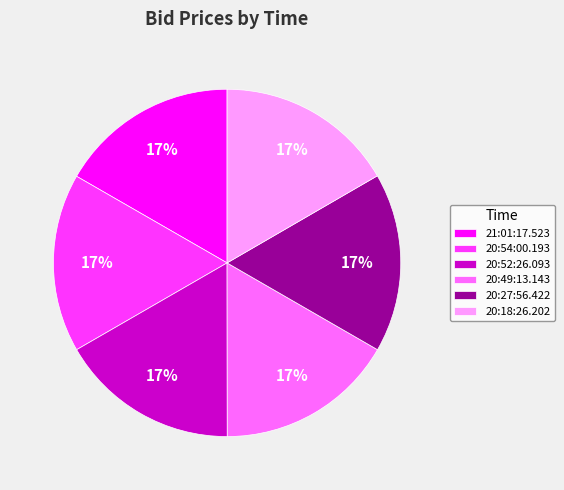

What is the ratio of the value at 20:49:13.143 to the value at 20:18:26.202?

1.0